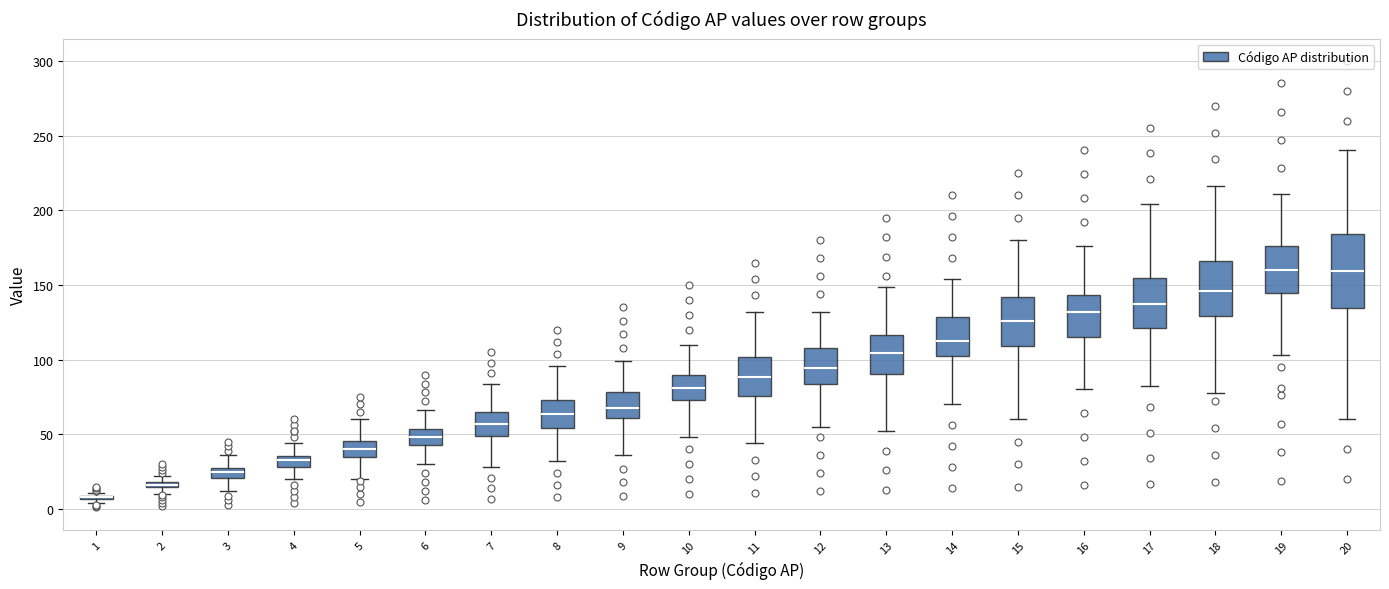

Which box is the tallest, from its lower edge to its upper edge?

20